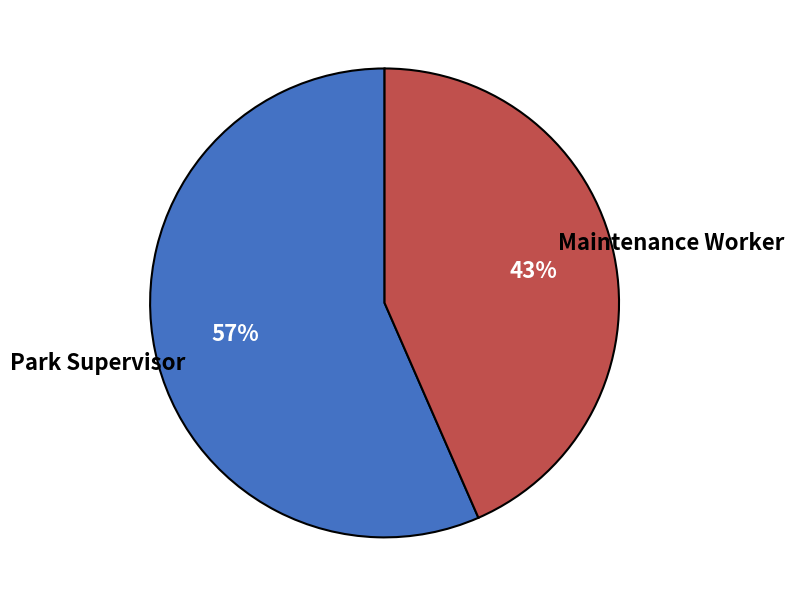

Which has a higher value, Park Supervisor or Maintenance Worker?

Park Supervisor